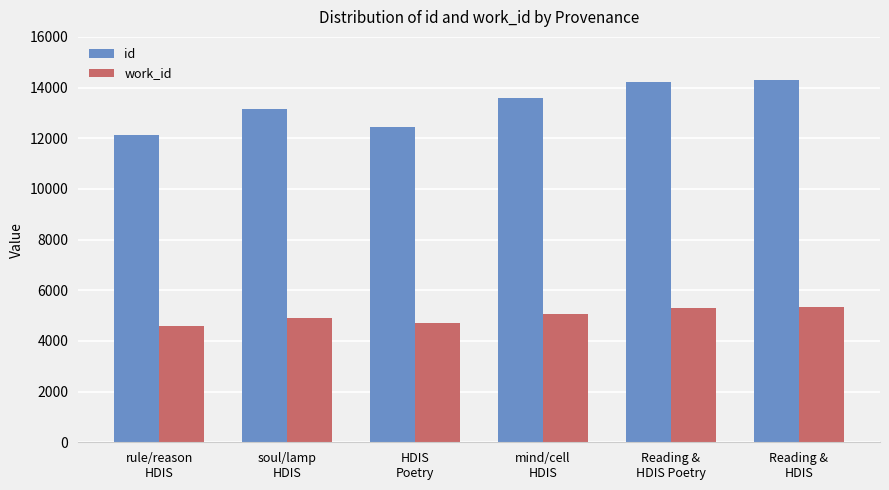

At how many categories does at least one series exceed 10021?

6